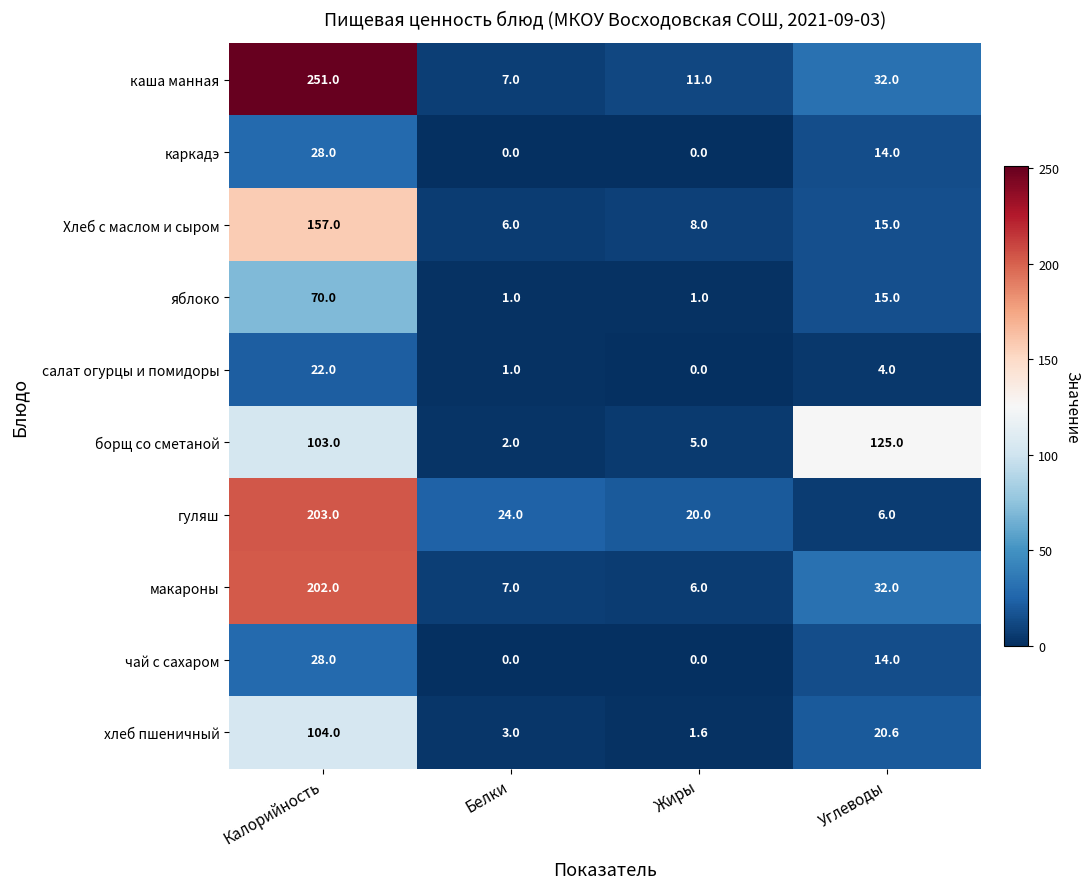

What is the lowest value of the хлеб пшеничный series?

1.6